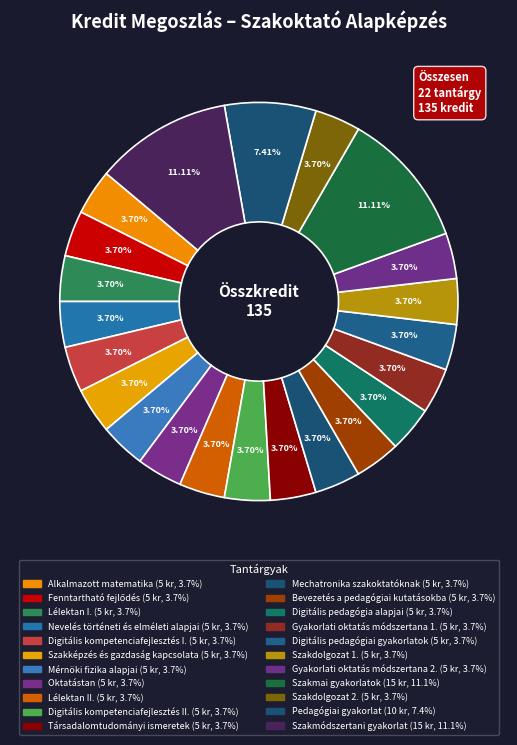

Count the number of slices in the pie.

22